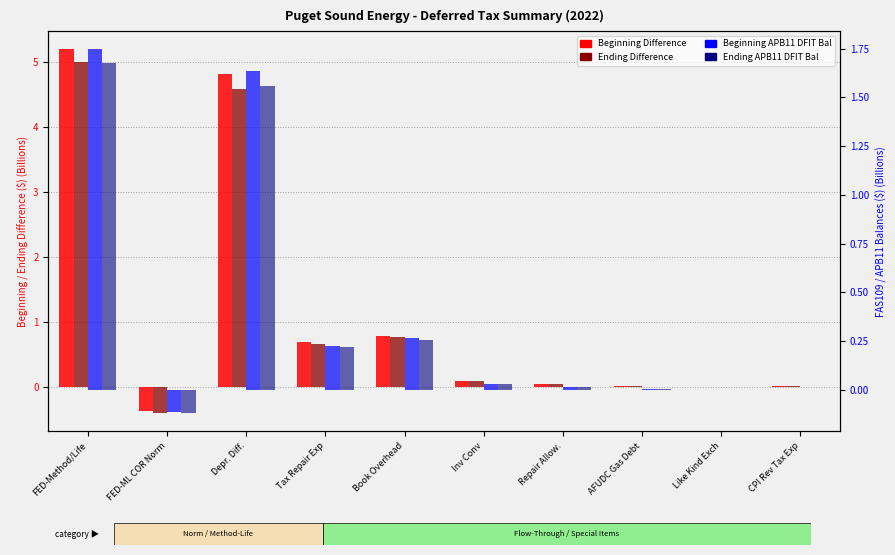

Rank the series by their maximum value, from highest to lowest.

Beginning Difference, Ending Difference, Beginning APB11 DFIT Bal, Ending APB11 DFIT Bal